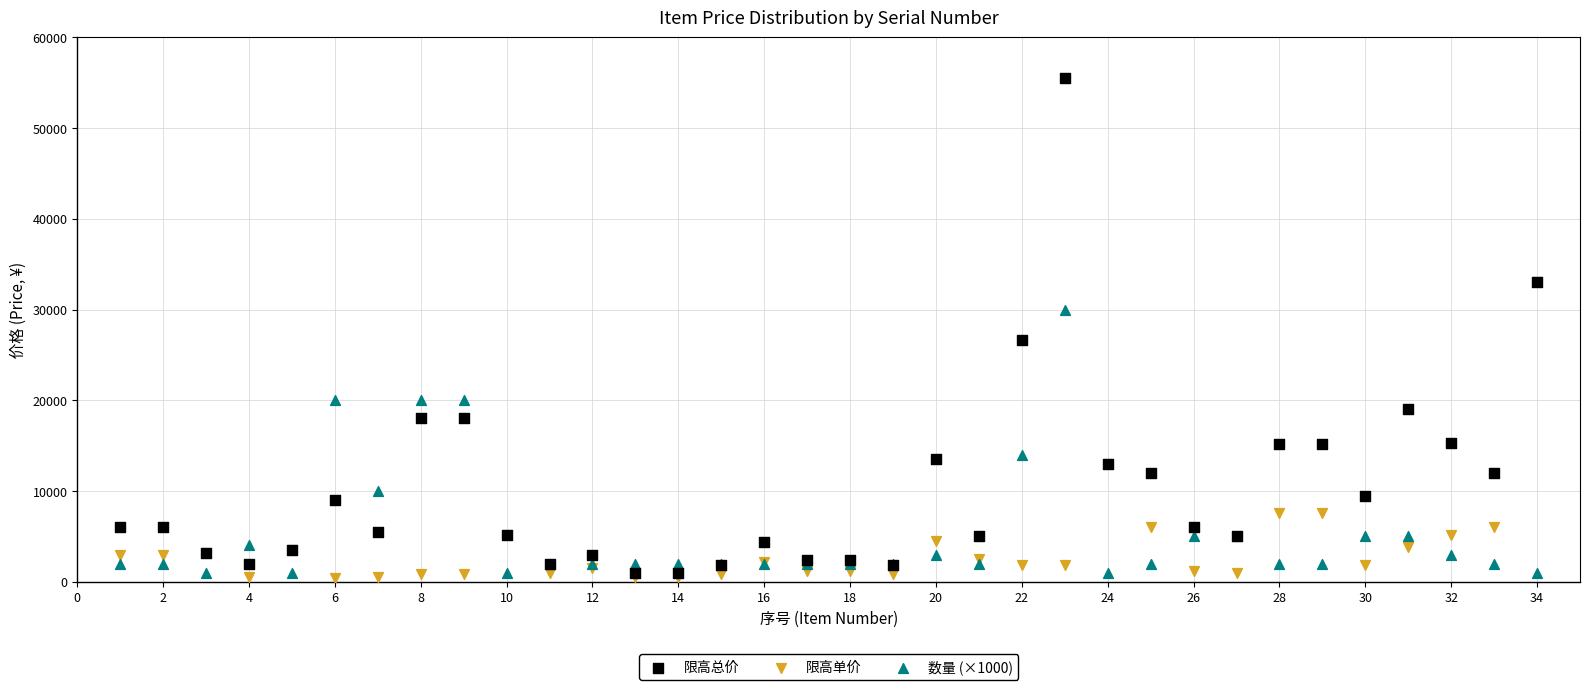

Across all series, what Y value is closest to 27975?

26600